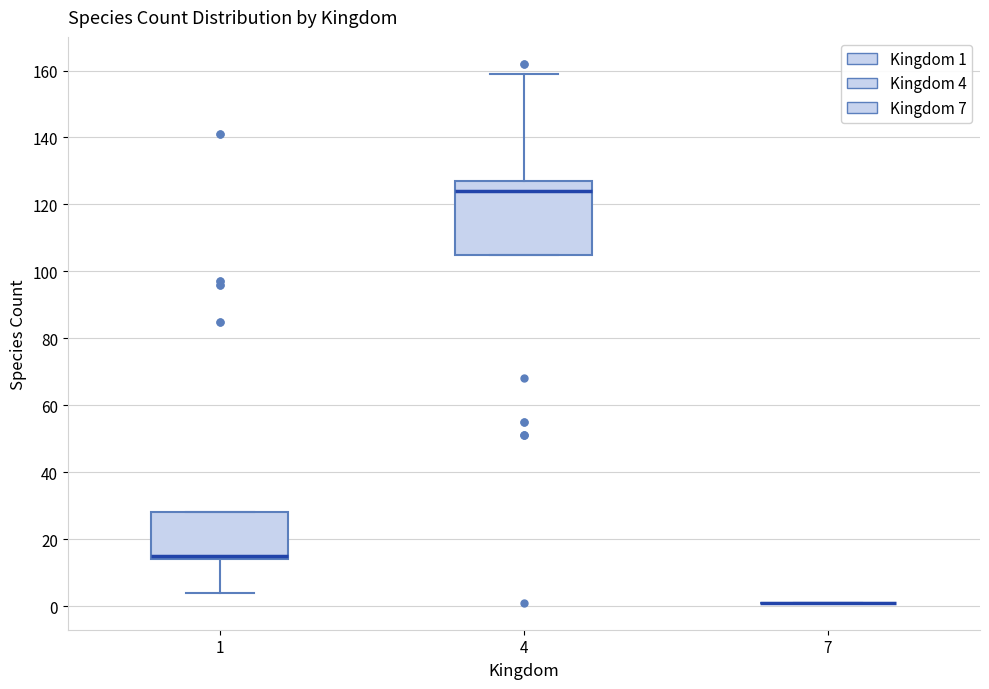

Comparing the boxes themselves (not the whiskers), which one is the tallest?

4